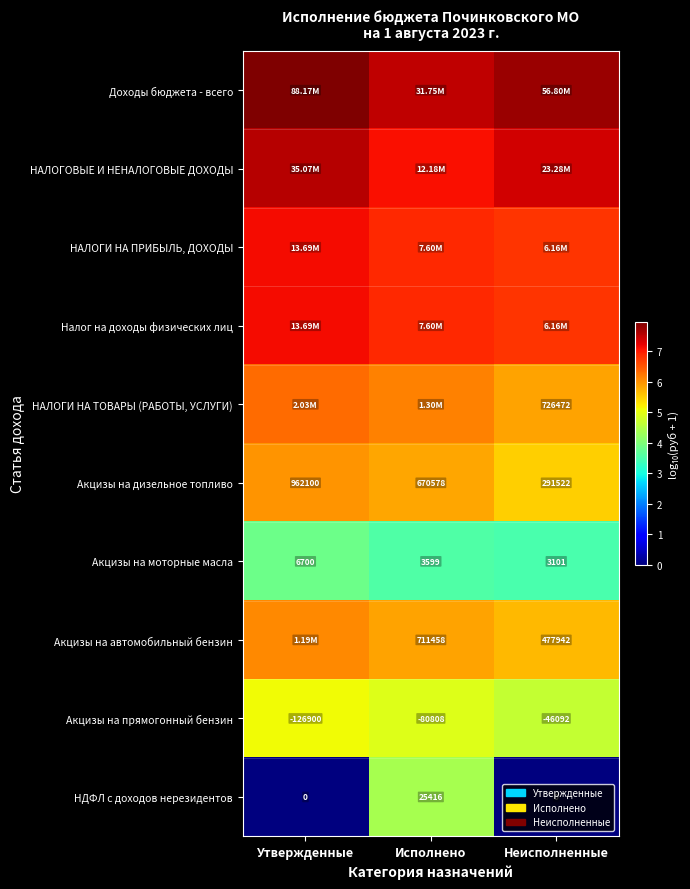

Where is Акцизы на прямогонный бензин nearest to the value -86496?

Исполнено